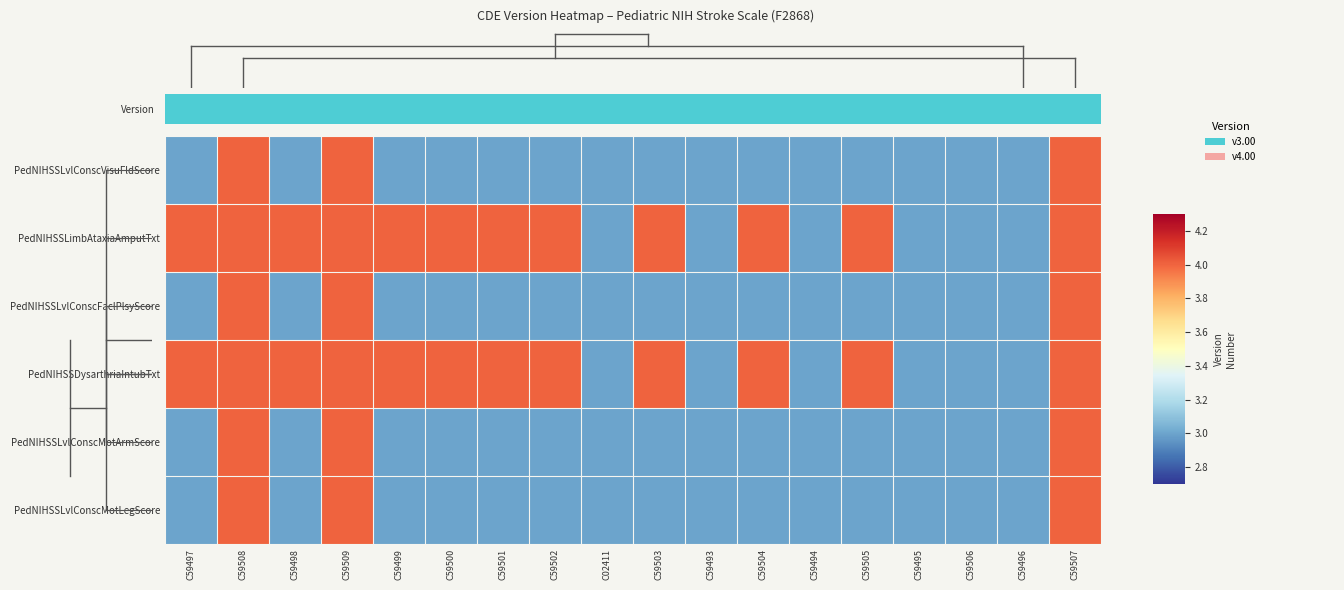

At how many categories does at least one series exceed 3?

12